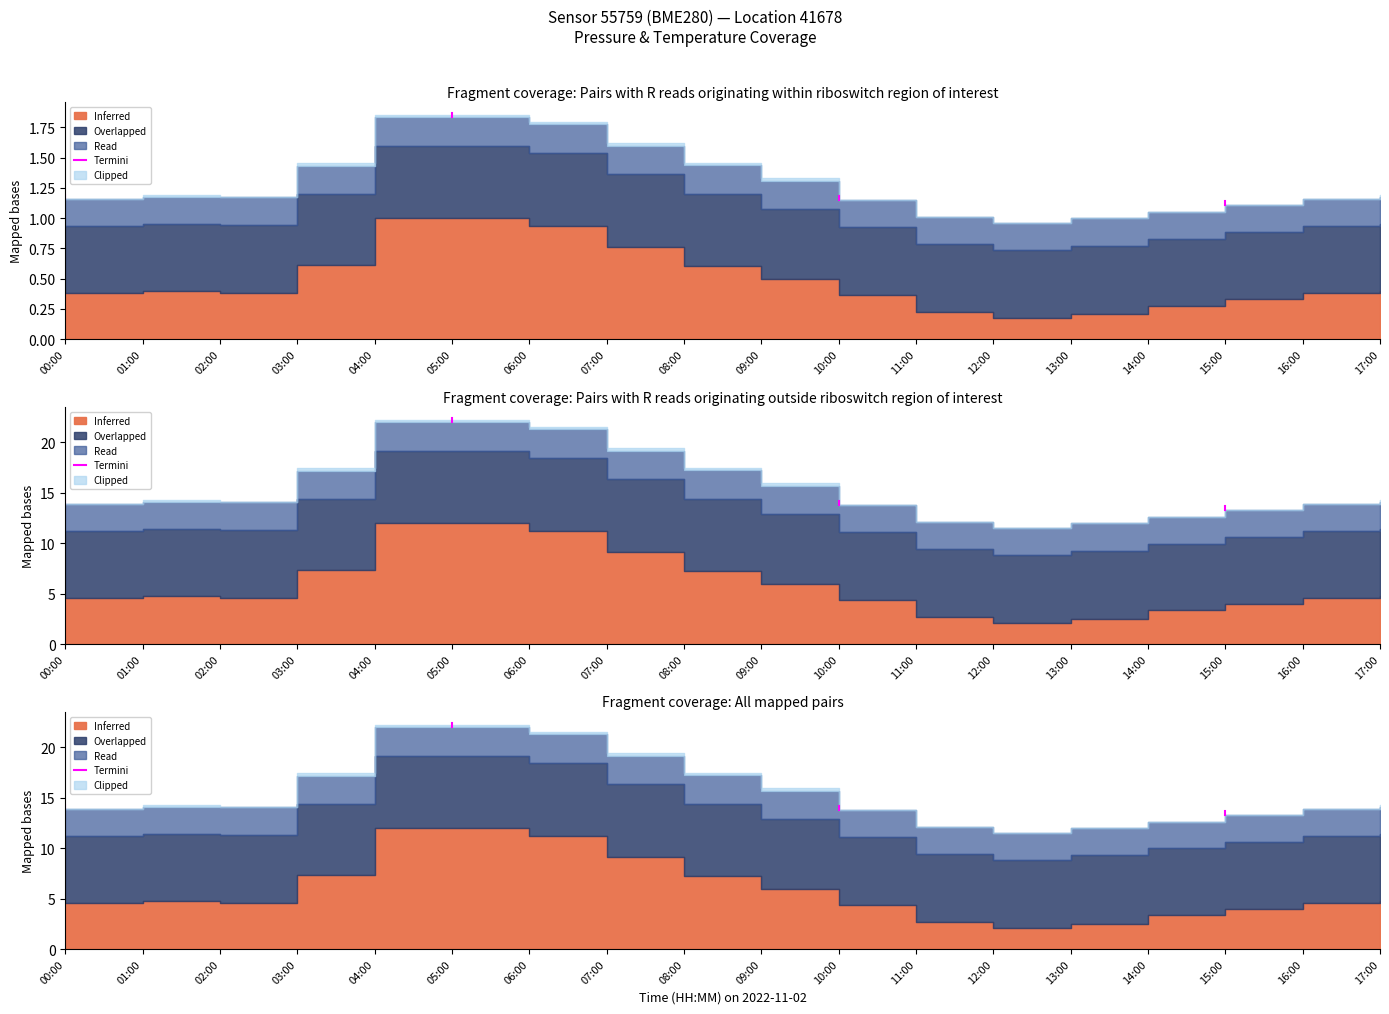

The value at 00:00 is 13.9. True or false?

True